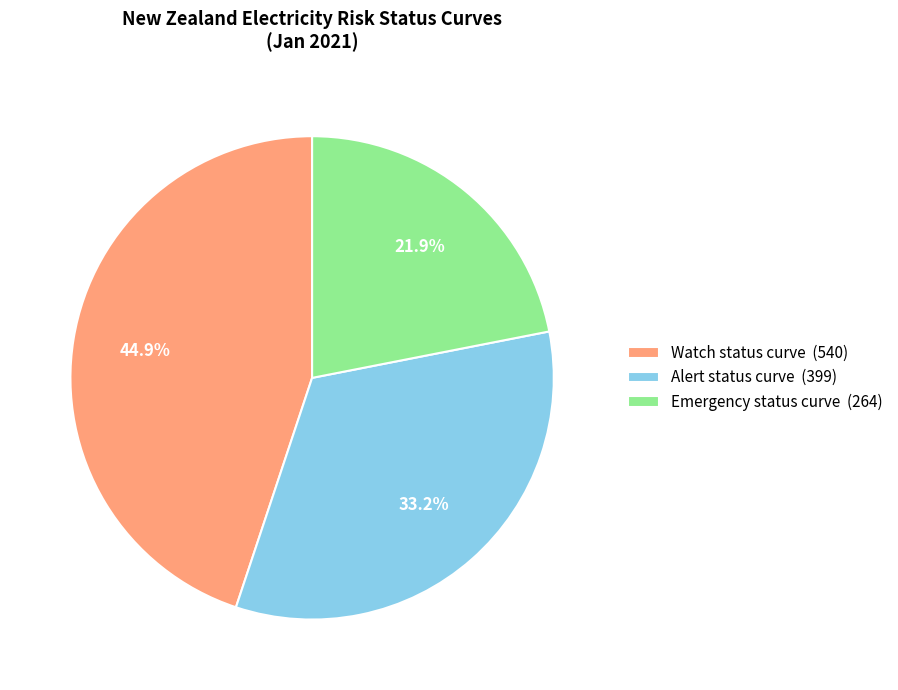

To the nearest percent, what percentage of the pie is Alert status curve?

33%